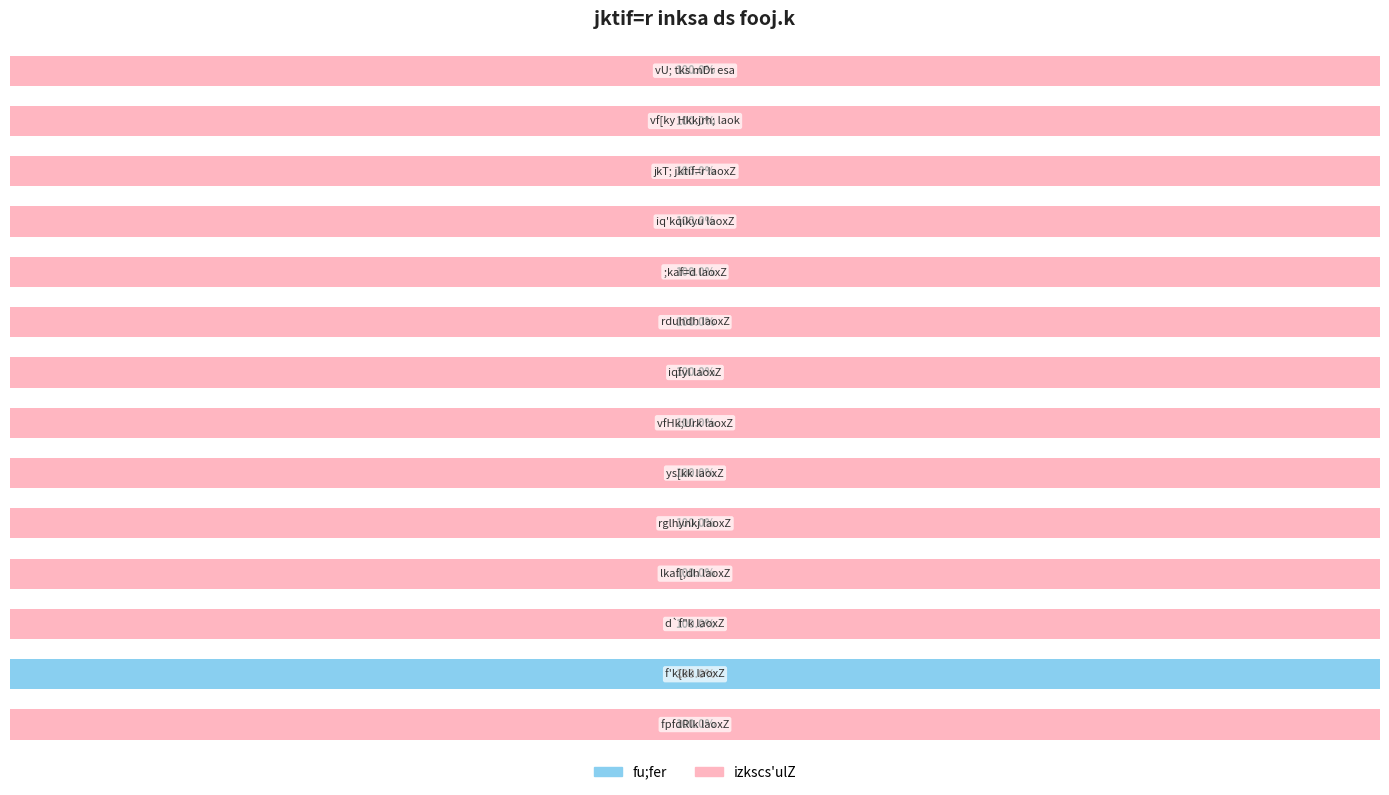

What is the average value of the izkscs'ulZ series?

93